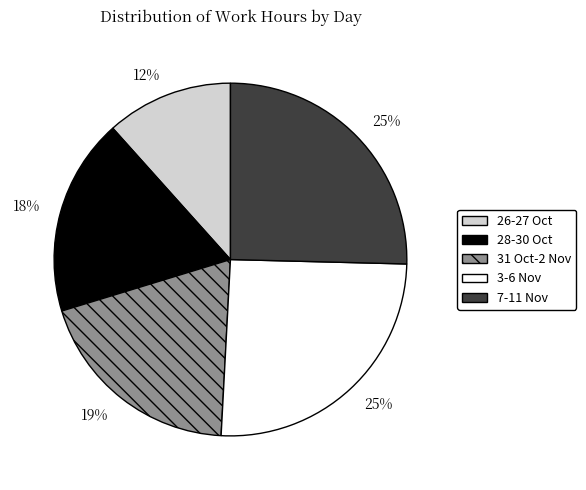

To the nearest percent, what is the difference between the 28-30 Oct and 31 Oct-2 Nov slice percentages?

1%